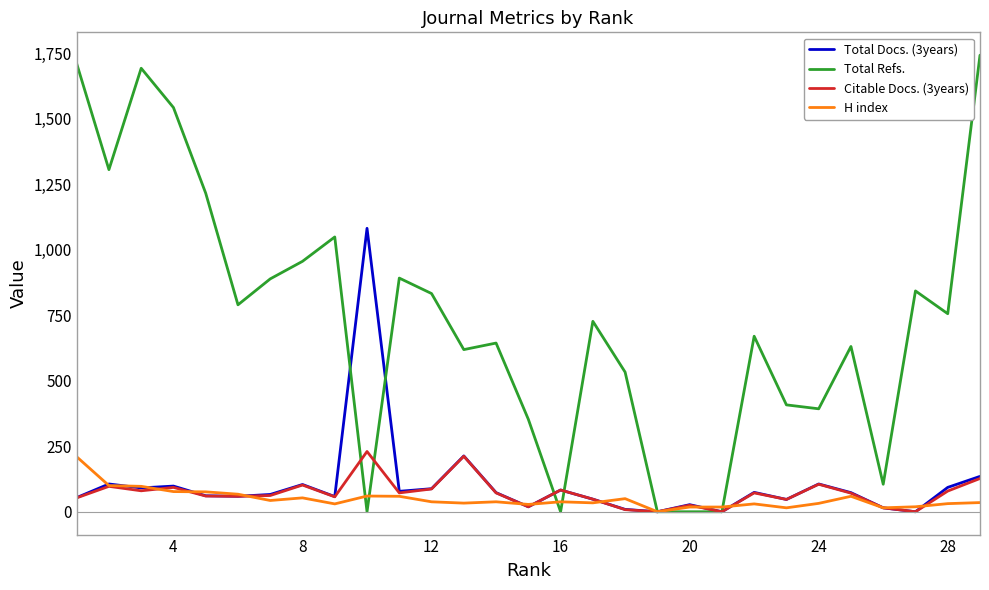

List the series in order of their peak value, lowest first.

H index, Citable Docs. (3years), Total Docs. (3years), Total Refs.